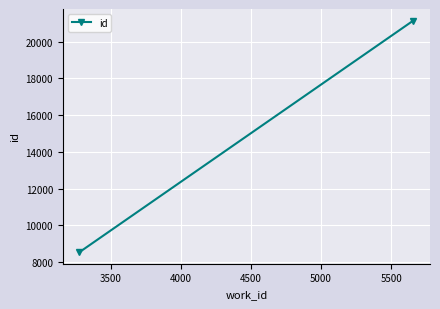

What is the smallest value displayed?

8539